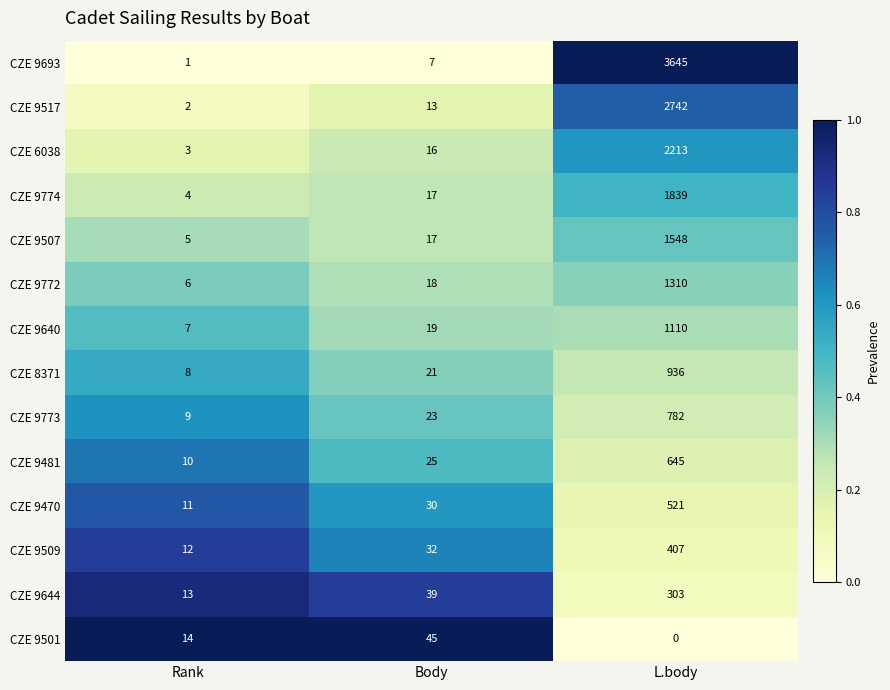

The CZE 8371 series shows 936 at L.body. True or false?

True